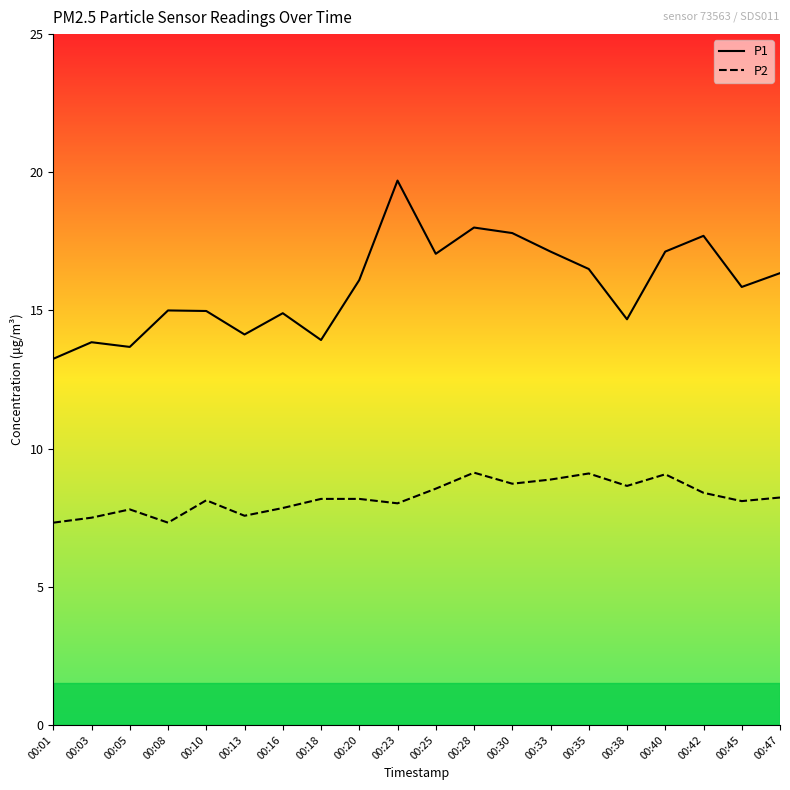

What is the average value of the P1 series?

15.9